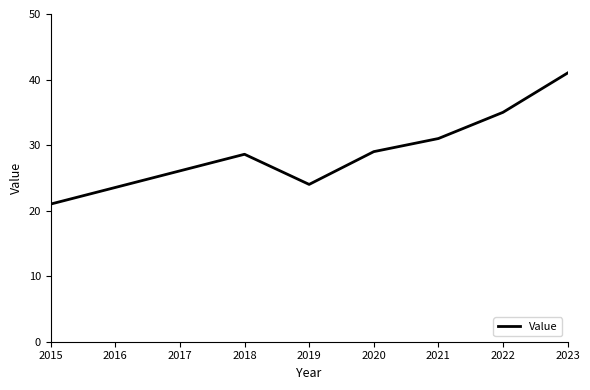

How many interior local peaks (higher than both neighbors) does the data have?

1